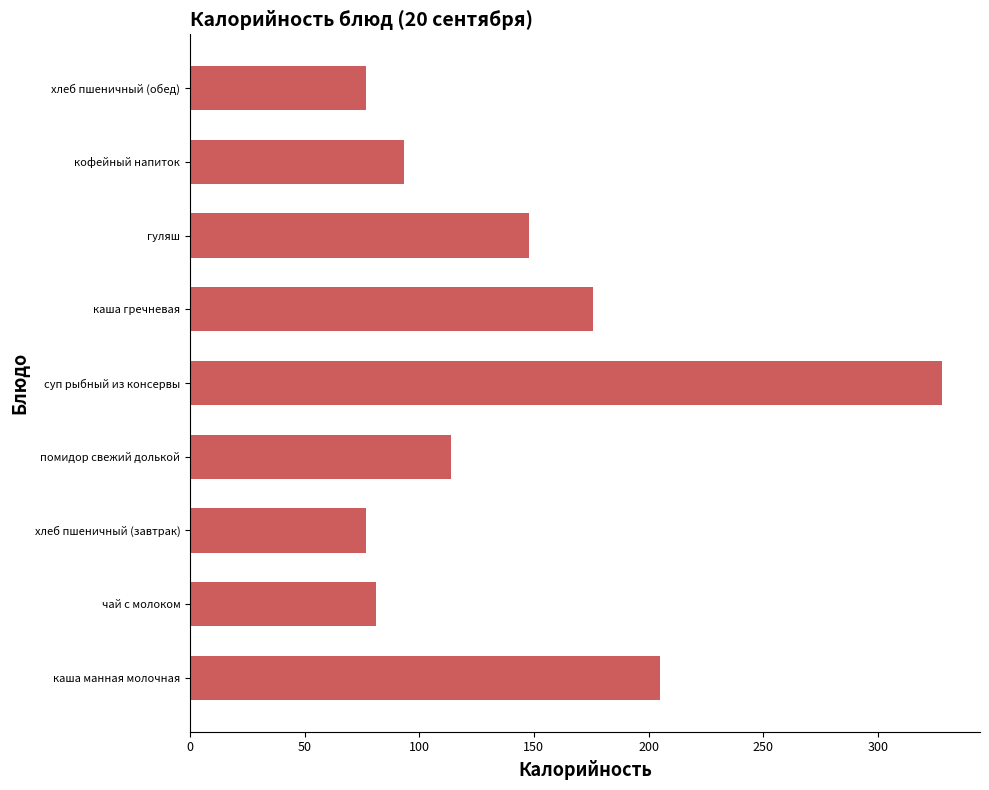

The chart shows a value of 65.9 at помидор свежий долькой. True or false?

False